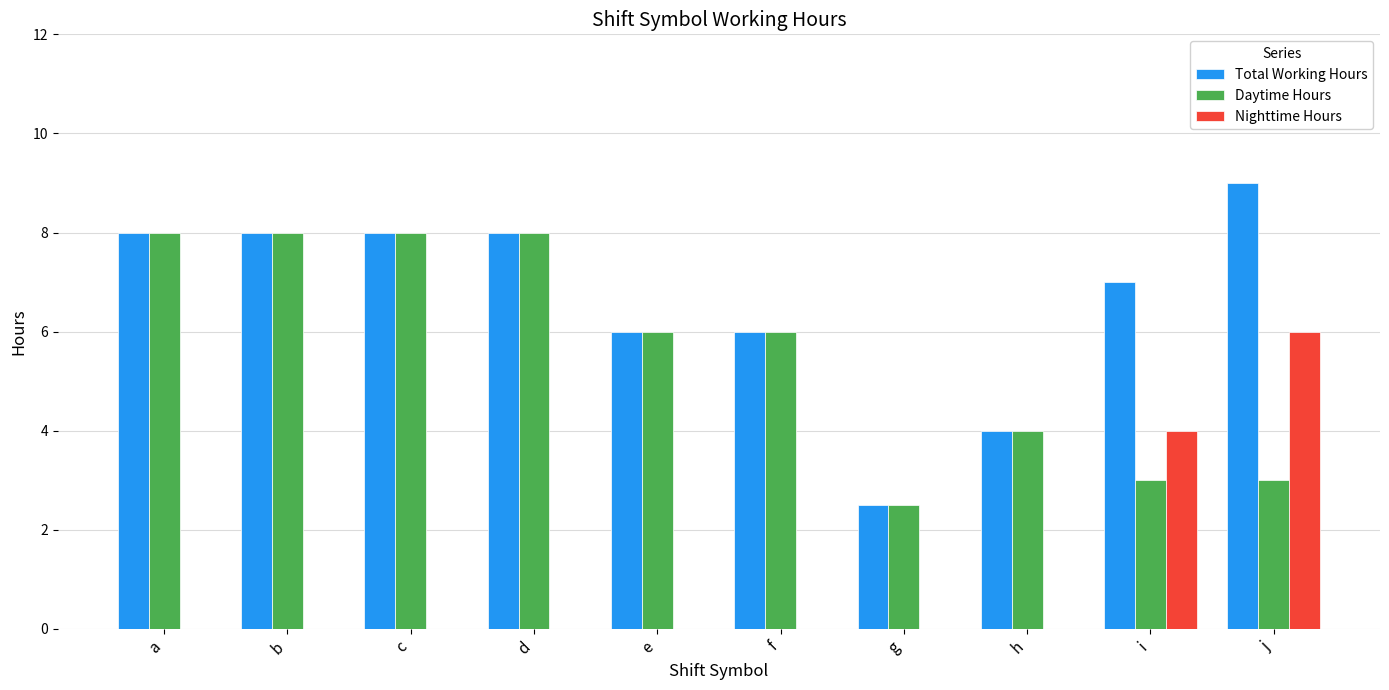

What is the sum of all Nighttime Hours values?

10.0